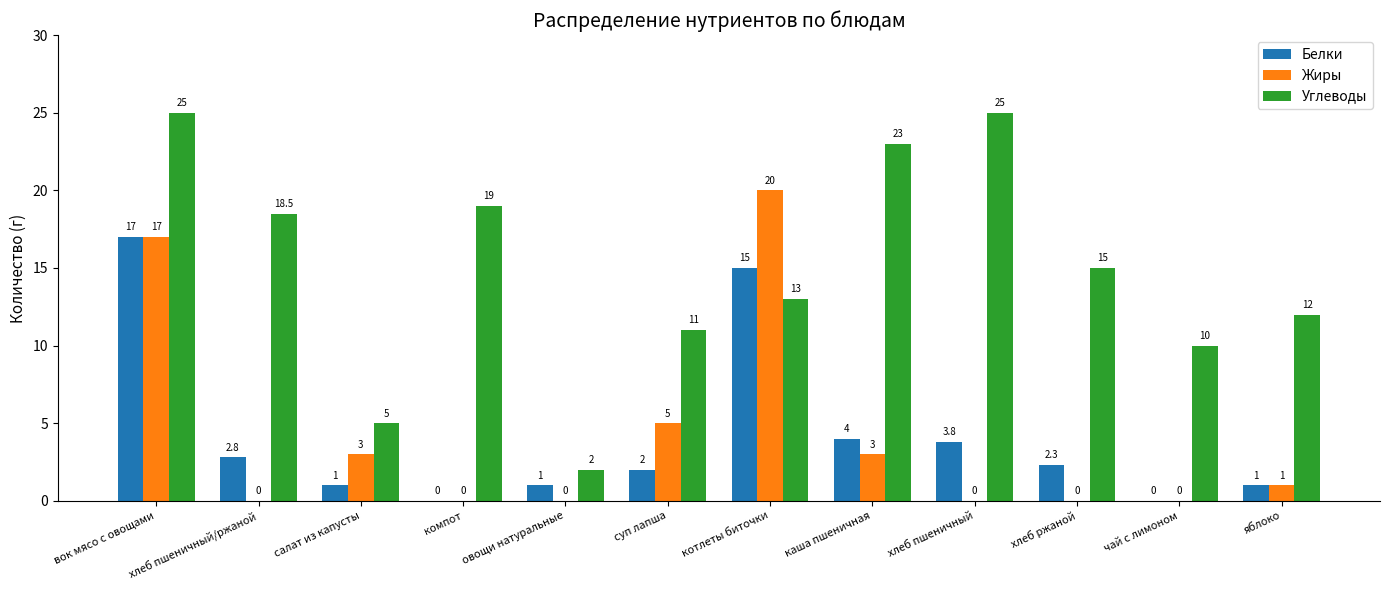

What is the sum of all Жиры values?

49.0